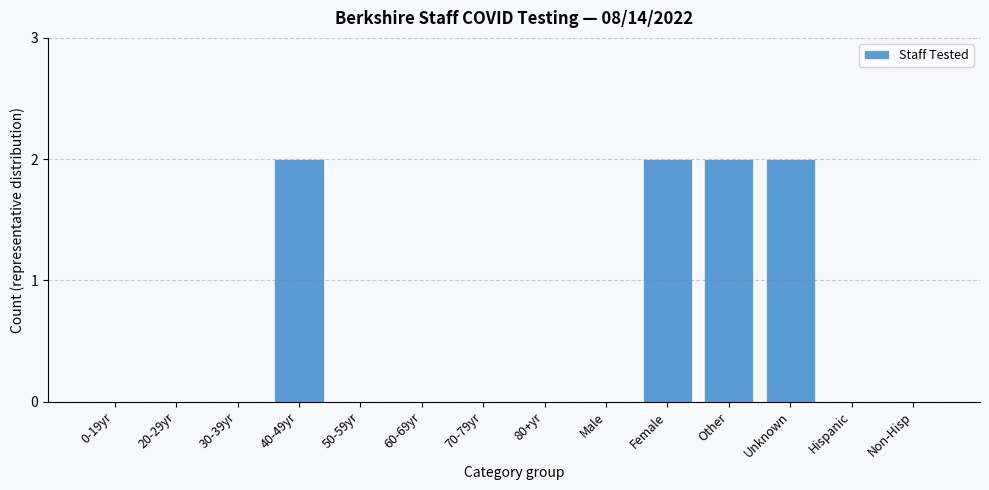

Reading left to right, transcribe all the data shown in this chart.

0-19yr=0	20-29yr=0	30-39yr=0	40-49yr=2	50-59yr=0	60-69yr=0	70-79yr=0	80+yr=0	Male=0	Female=2	Other=2	Unknown=2	Hispanic=0	Non-Hisp=0